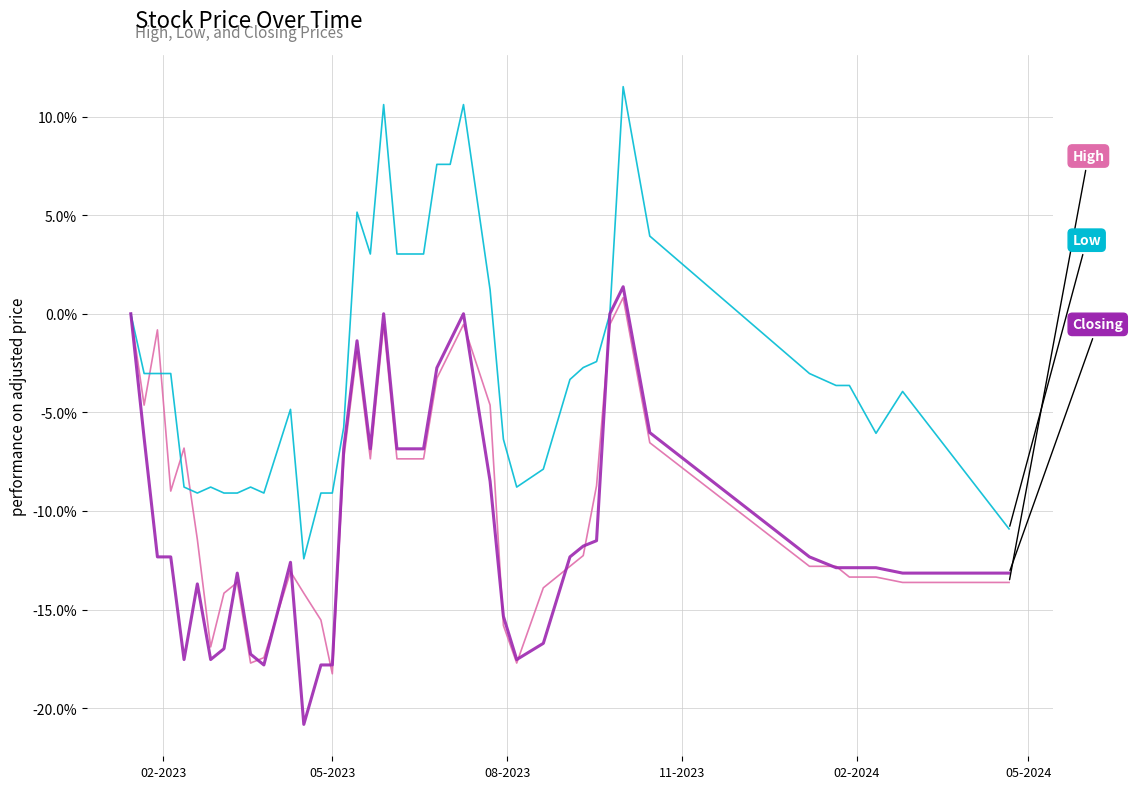

What is the smallest value displayed?

-20.8